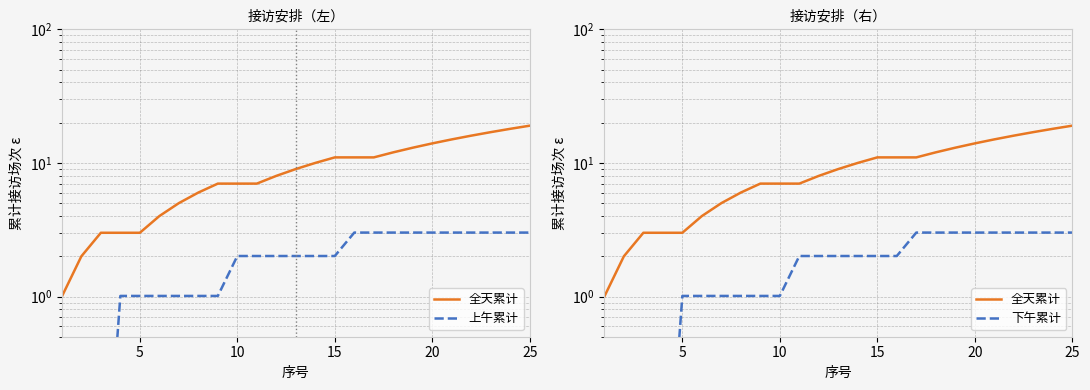

Does the chart display data point markers on the line(s)?

No